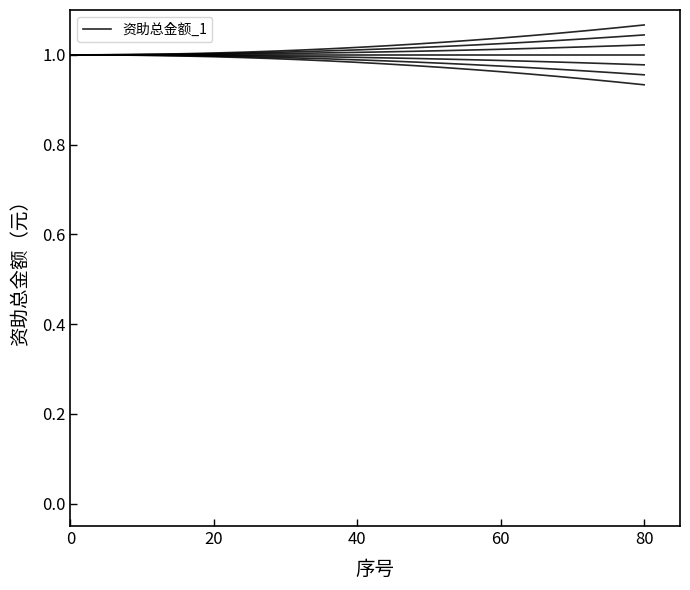

What is the smallest value displayed?

0.9